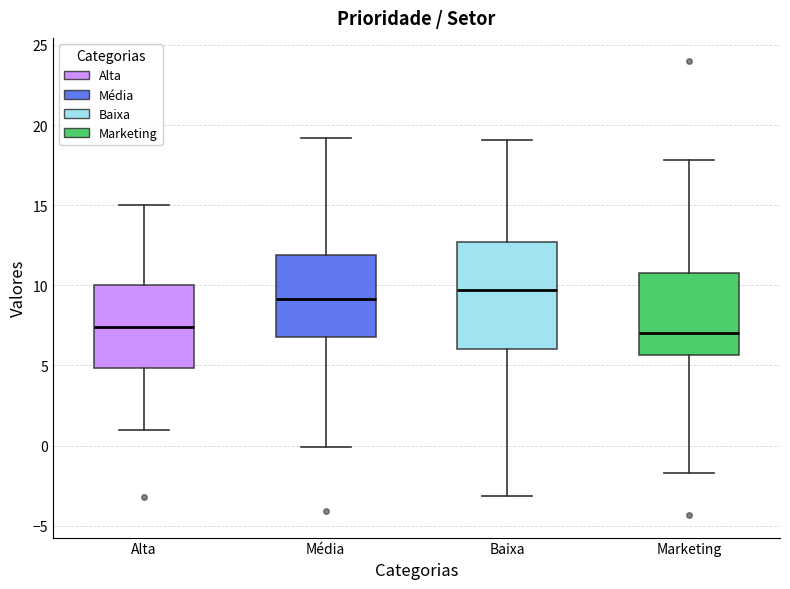

Which box has the highest median line?

Baixa